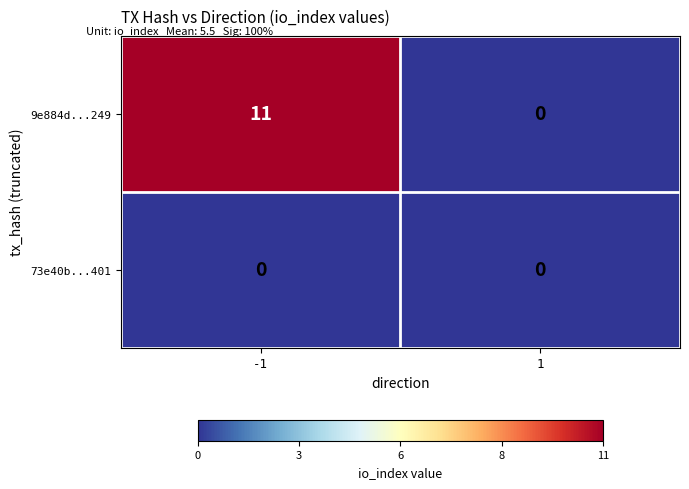

True or false: 9e884d...249 has a value of 11 at -1.

True